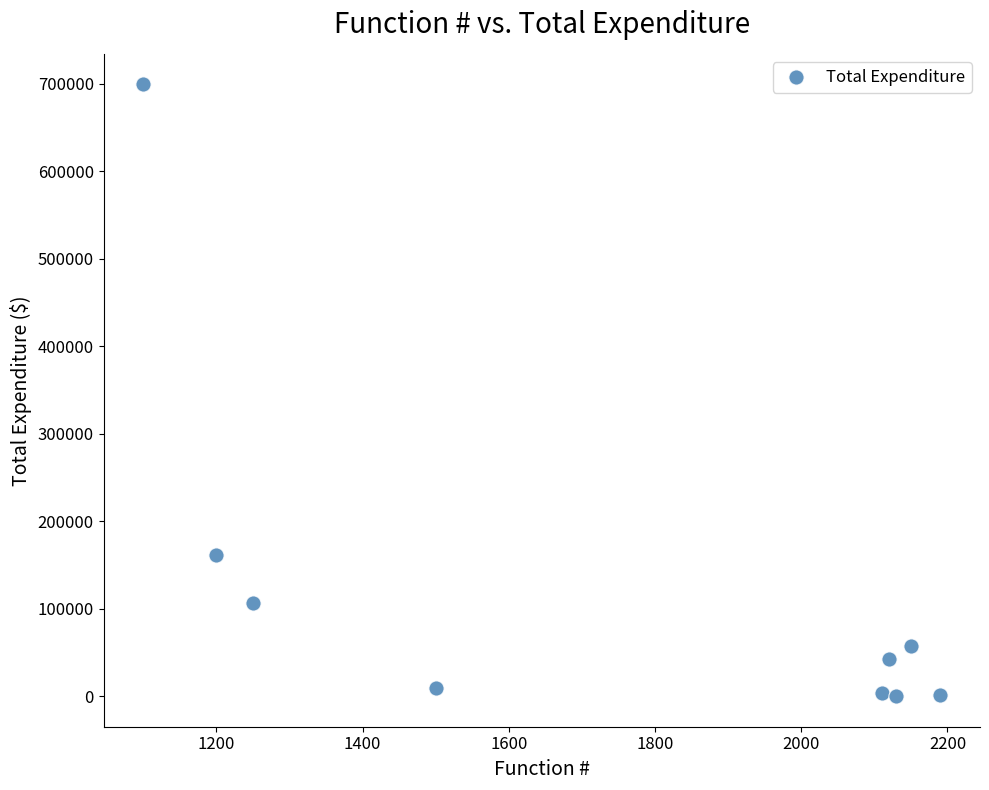

What Y value in the scatter plot is closest to 349609?

161296